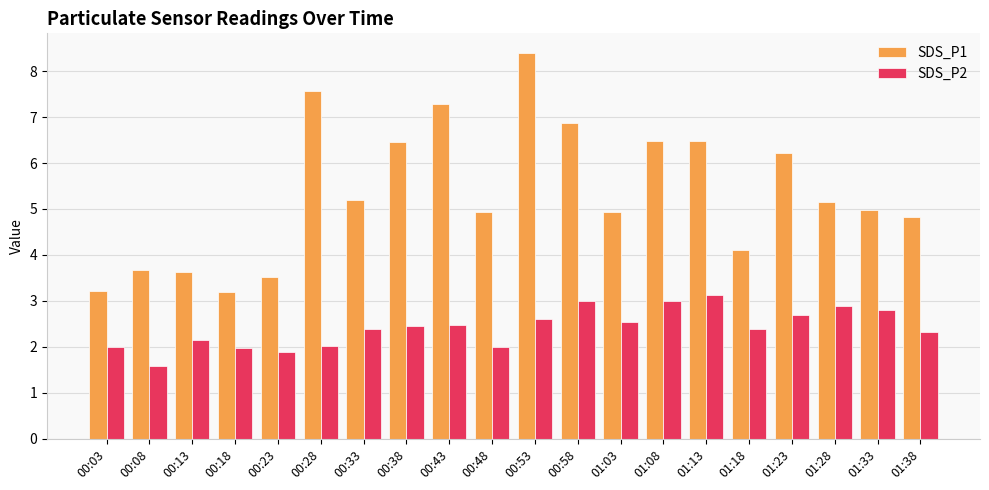

Between 00:38 and 01:18, which series saw the biggest shift?

SDS_P1